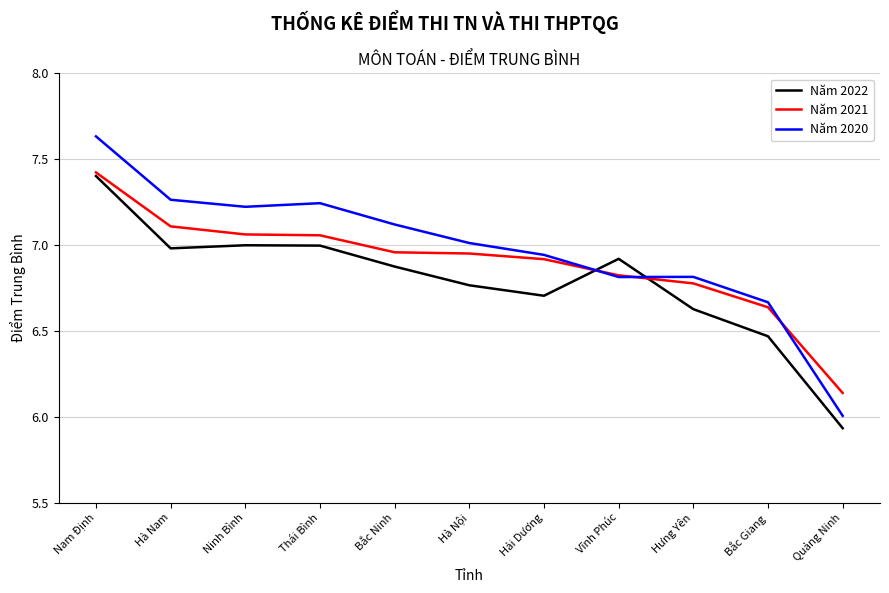

What position from the left is Quảng Ninh?

11